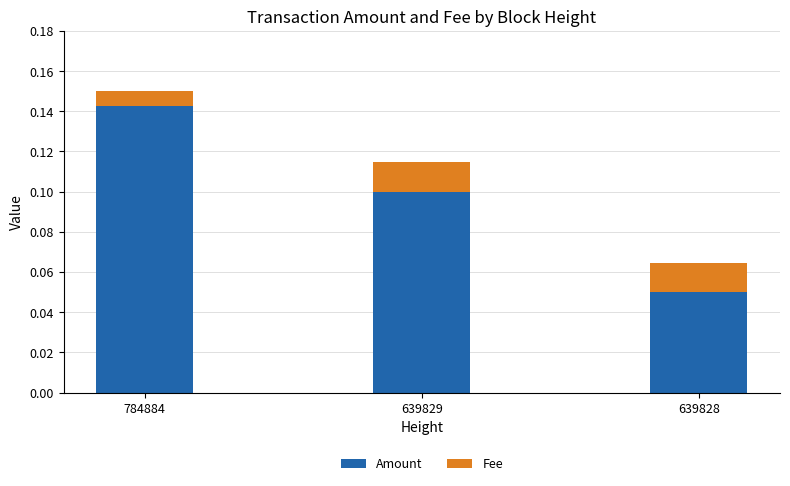

The Amount series shows 0.1 at 639829. True or false?

True